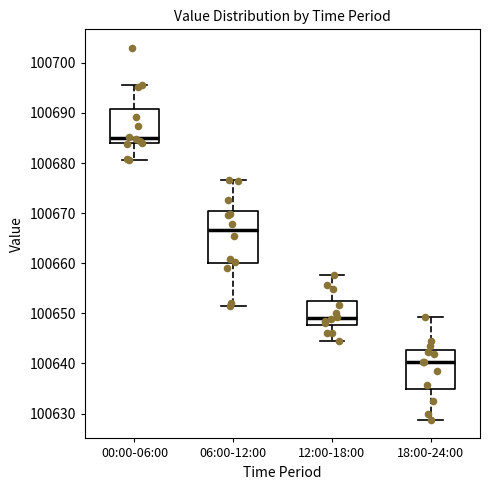

Which box has the highest median line?

00:00-06:00